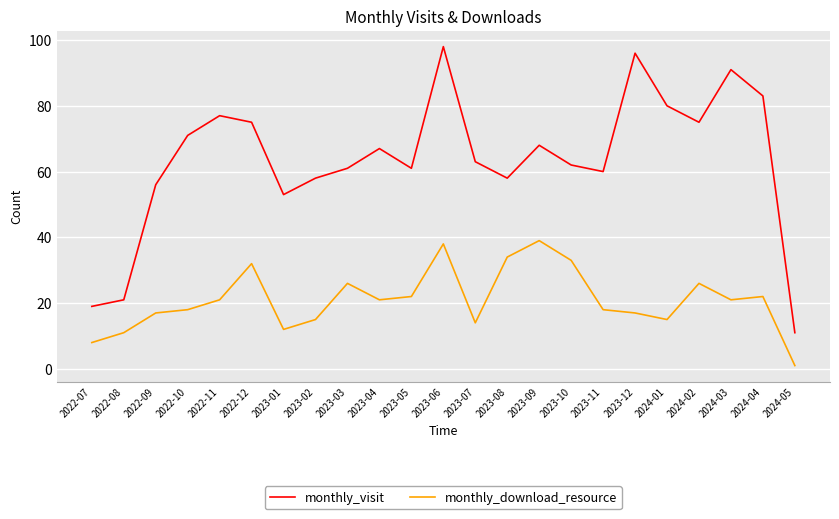

True or false: monthly_download_resource and monthly_visit intersect in this chart.

False